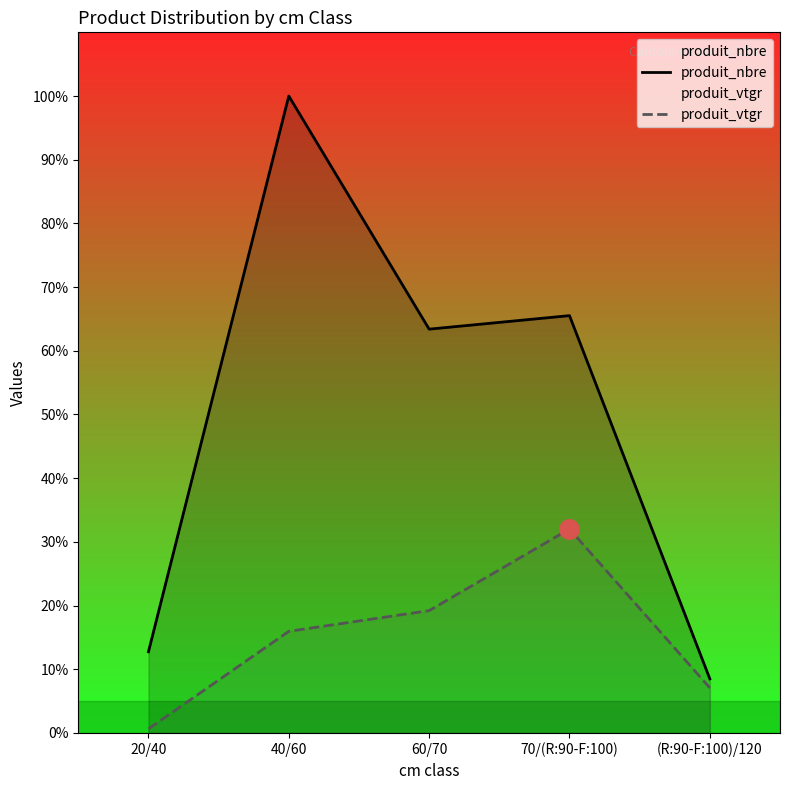

Is the value of produit_vtgr at (R:90-F:100)/120 greater than the value of produit_nbre at 20/40?

No